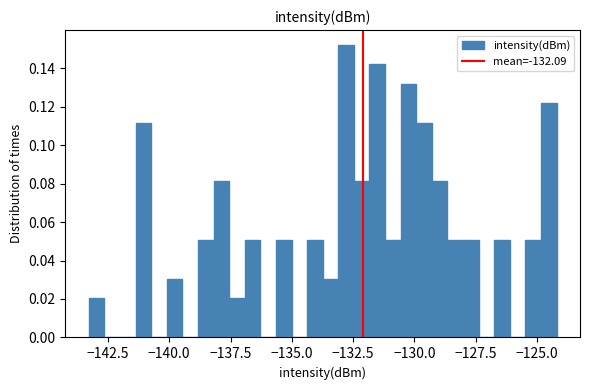

Read against the x-axis, roughly where is the centre of the tallest bar?

-133.0